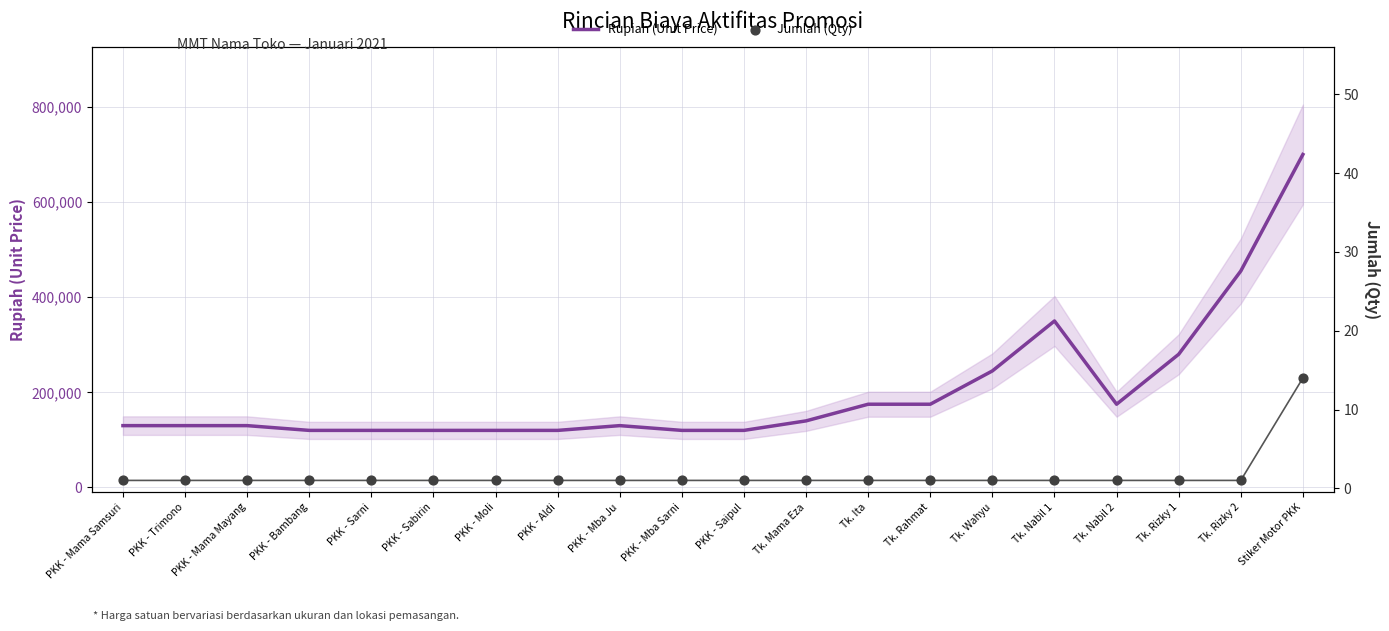

Which series contains the lowest Y value?

Jumlah (Qty)